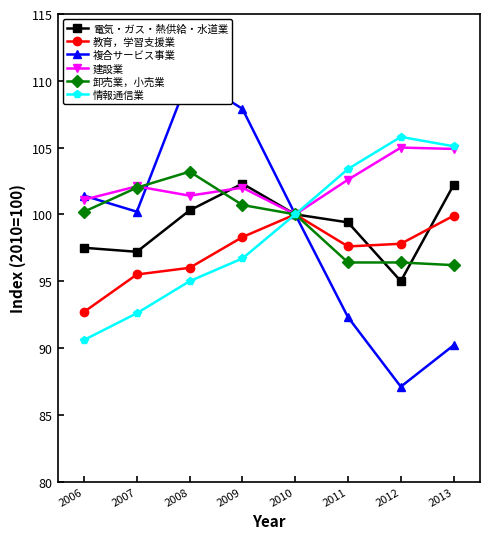

Reading left to right, list all the values displayed in this chart.

電気・ガス・熱供給・水道業: 97.5	97.2	100.3	102.3	100.0	99.4	95.0	102.2
教育，学習支援業: 92.7	95.5	96.0	98.3	100.0	97.6	97.8	99.9
複合サービス事業: 101.4	100.2	110.4	107.9	100.0	92.3	87.1	90.2
建設業: 101.1	102.1	101.4	102.0	100.0	102.6	105.0	104.9
卸売業，小売業: 100.2	102.0	103.2	100.7	100.0	96.4	96.4	96.2
情報通信業: 90.6	92.6	95.0	96.7	100.0	103.4	105.8	105.1